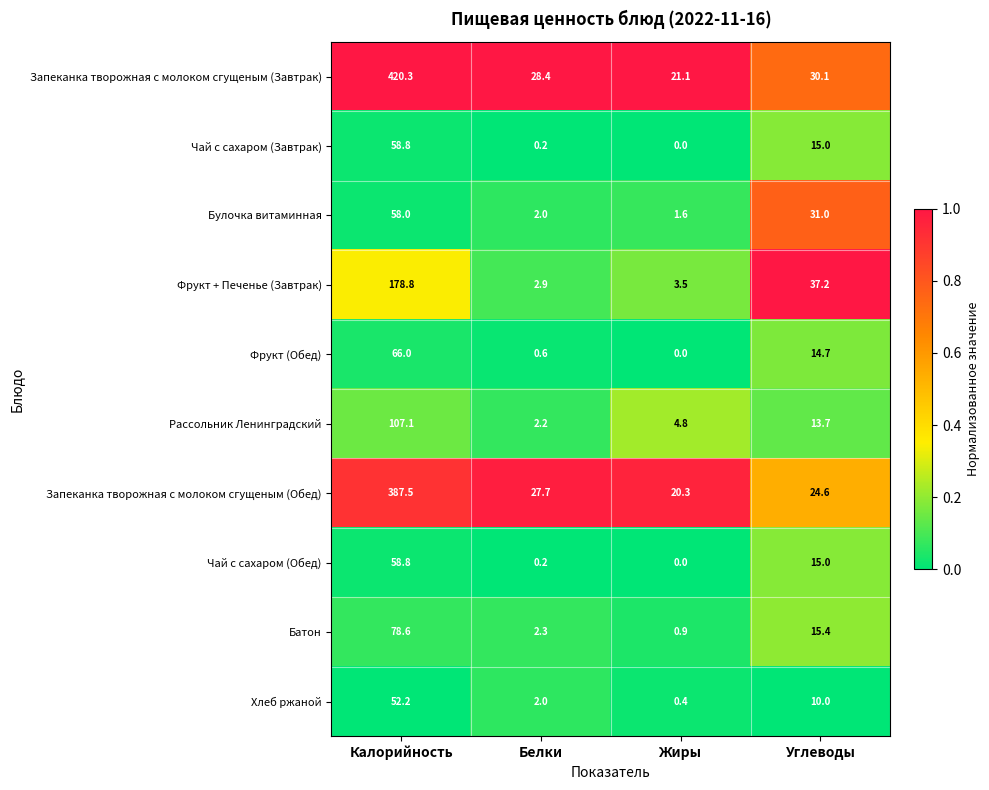

What is the difference between the highest and lowest values at Калорийность?

368.1